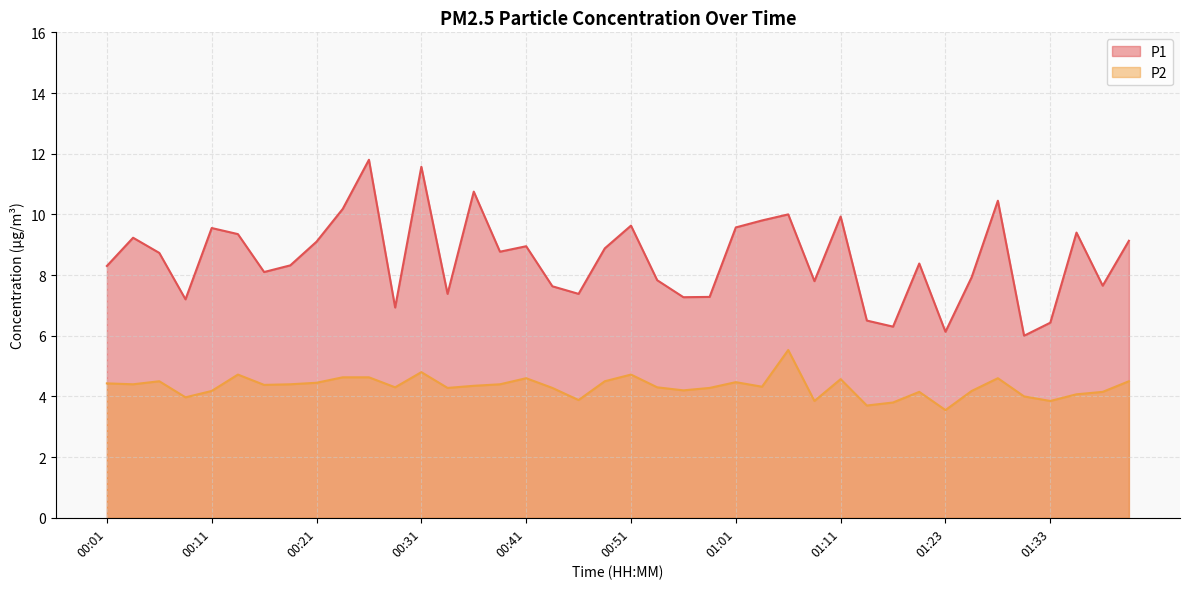

The P1 series shows 9.6 at 00:11. True or false?

True